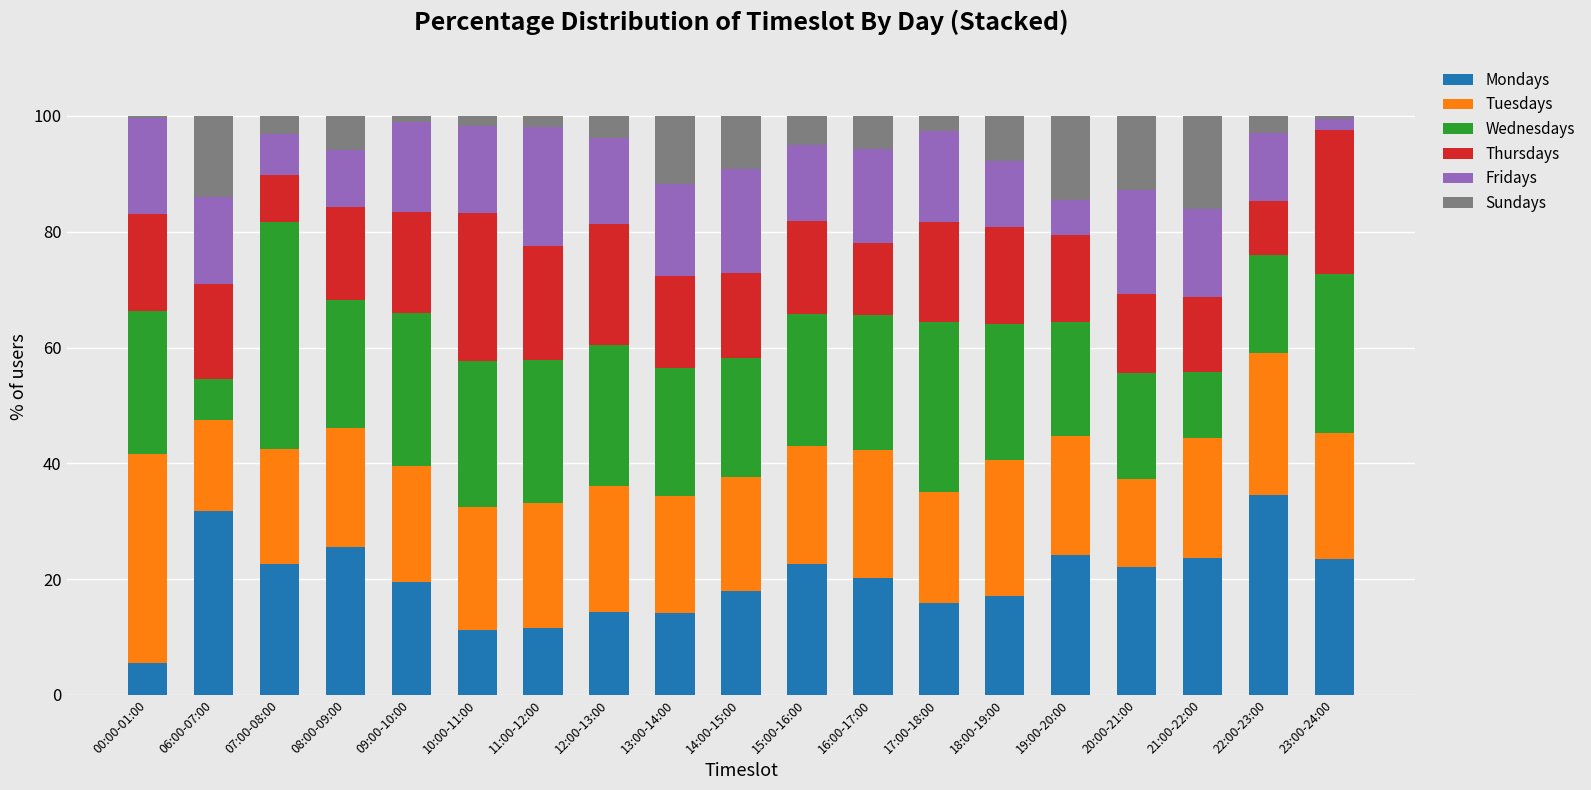

What is the total value across all series at 14:00-15:00?

100.0